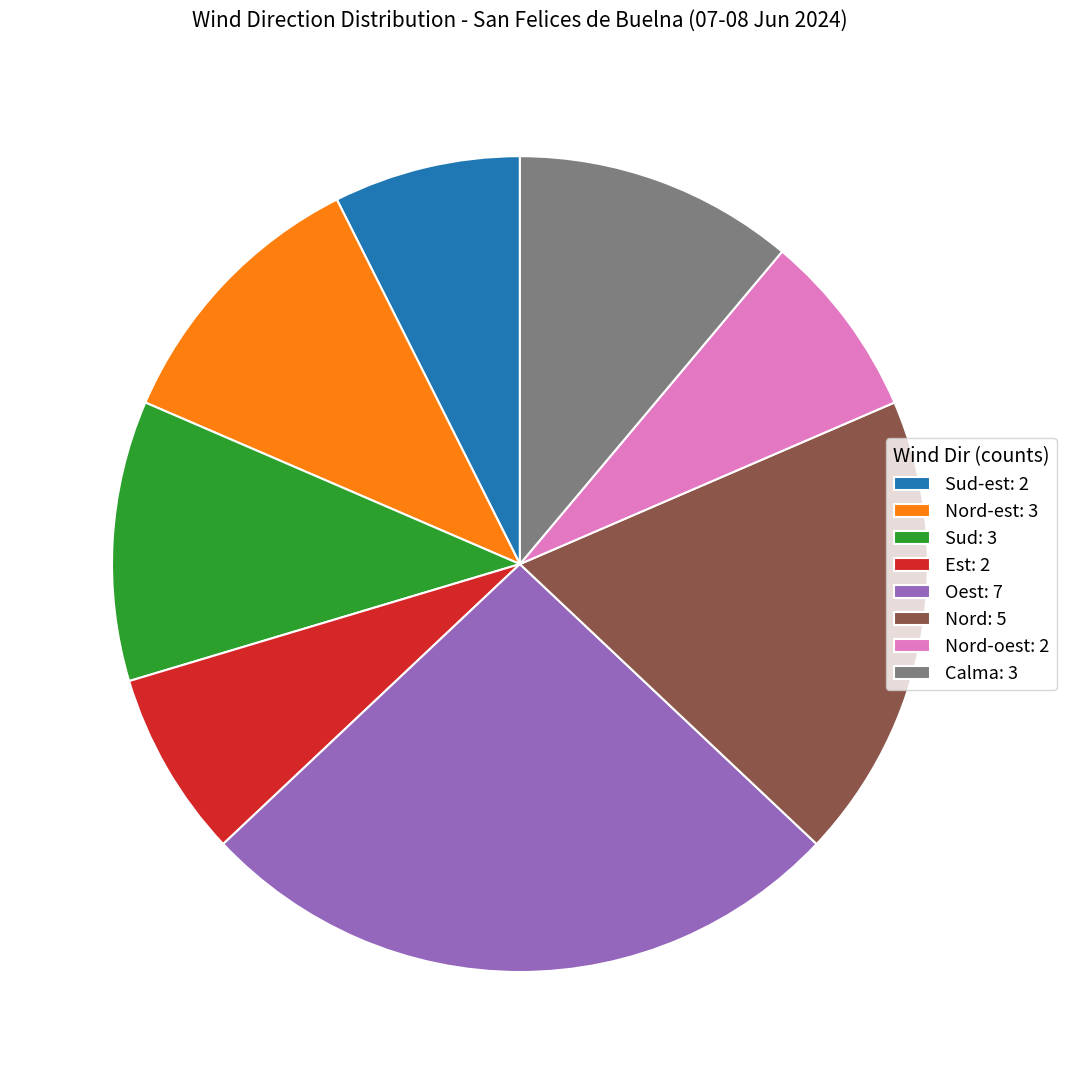

Is there a majority slice in this chart?

No